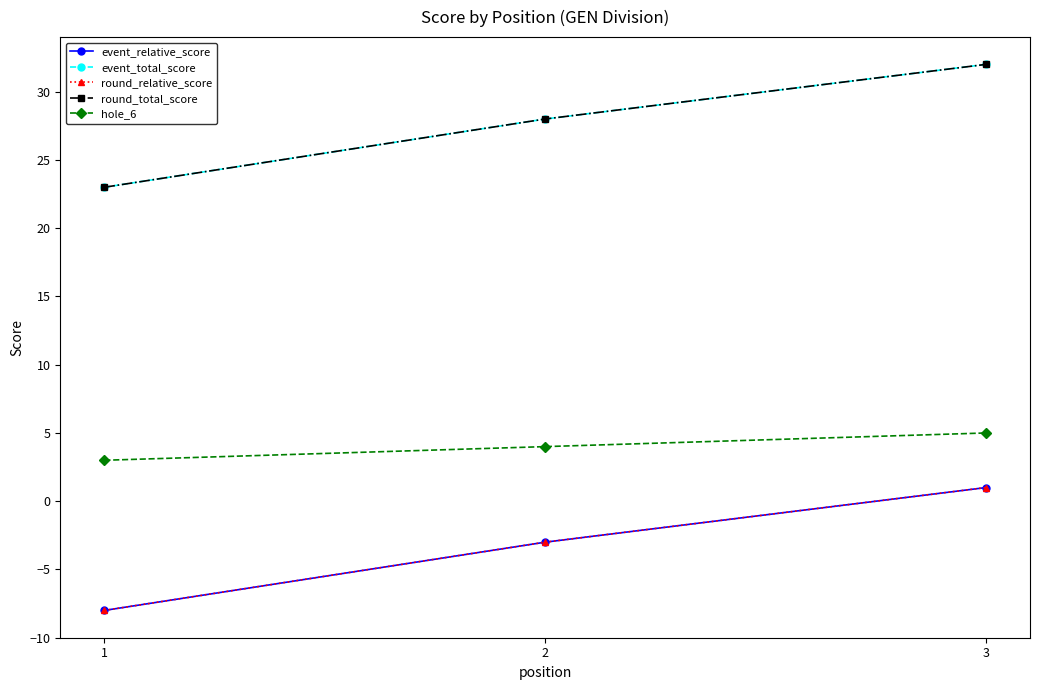

The event_total_score series shows 12 at 1. True or false?

False